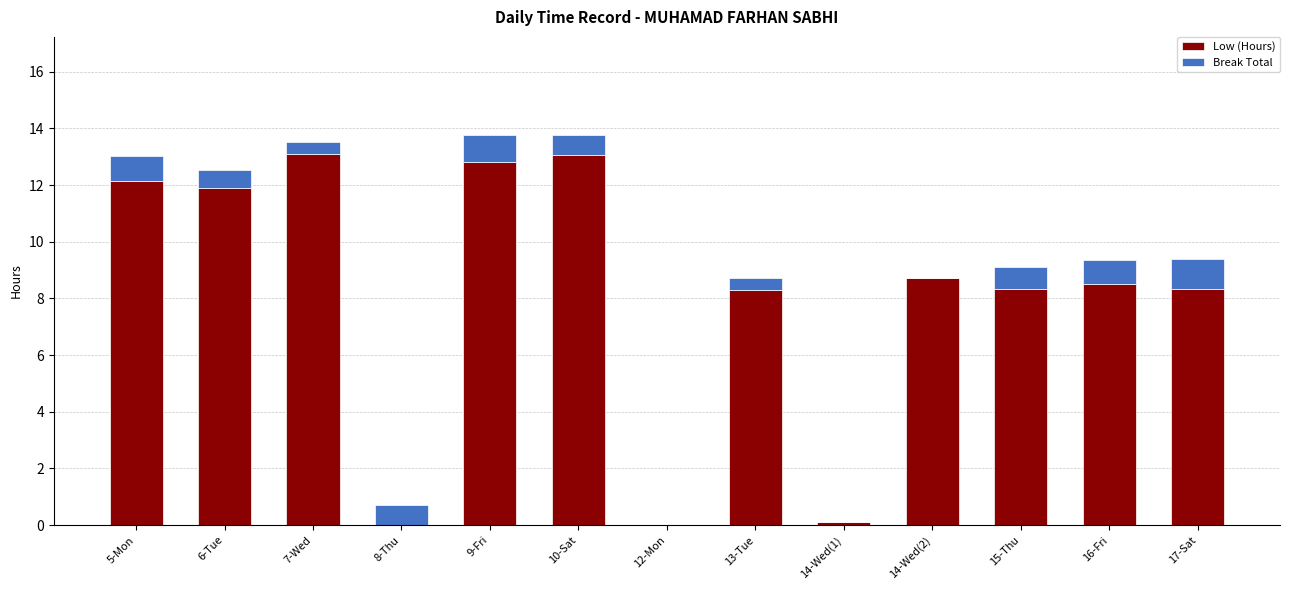

What is the total value across all series at 5-Mon?

13.0